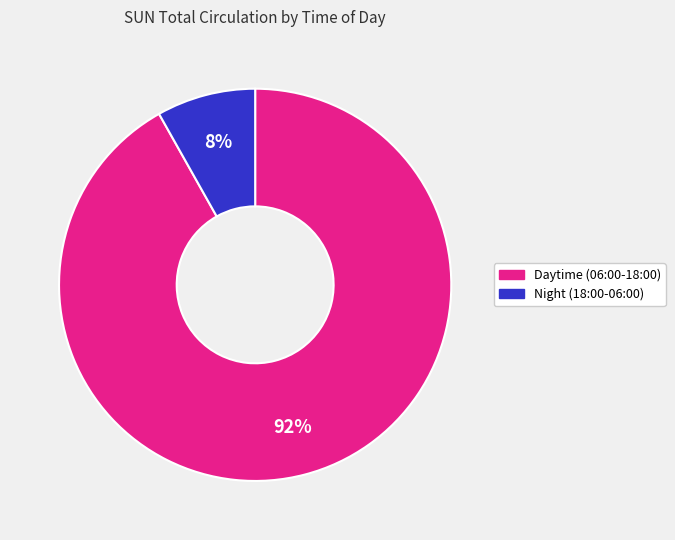

To the nearest percent, what is the difference between the largest and smallest slice percentages?

84%